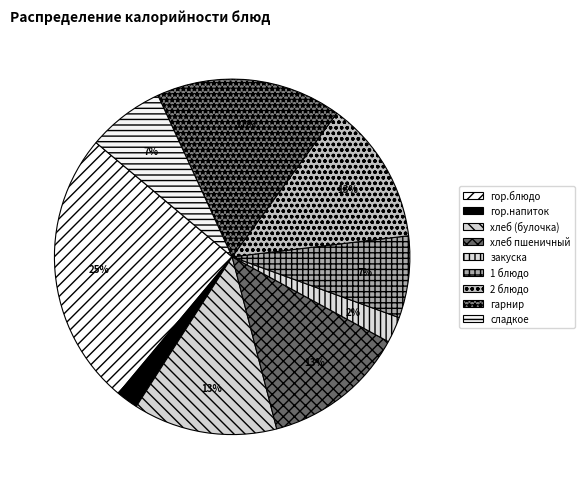

Combined, do закуска and гор.напиток account for over 50%?

No